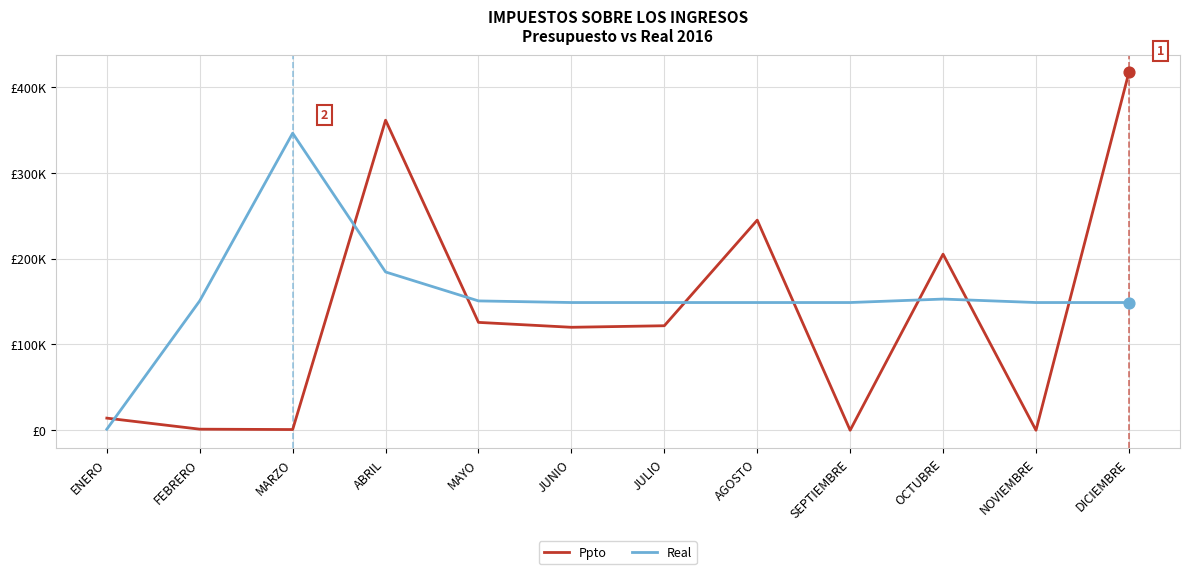

At how many categories does at least one series exceed 124952?

11